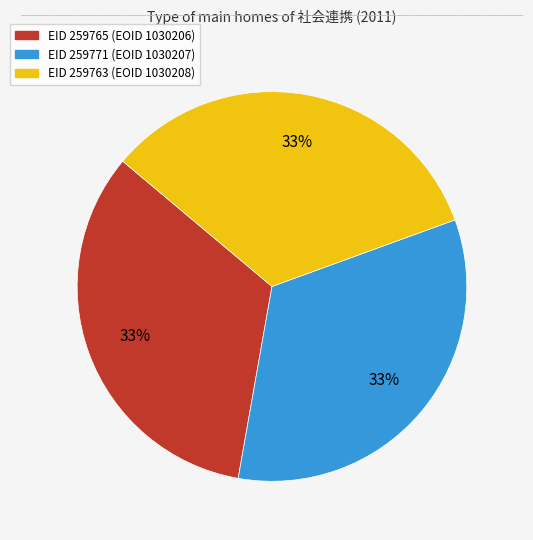

How many segments does this pie chart have?

3